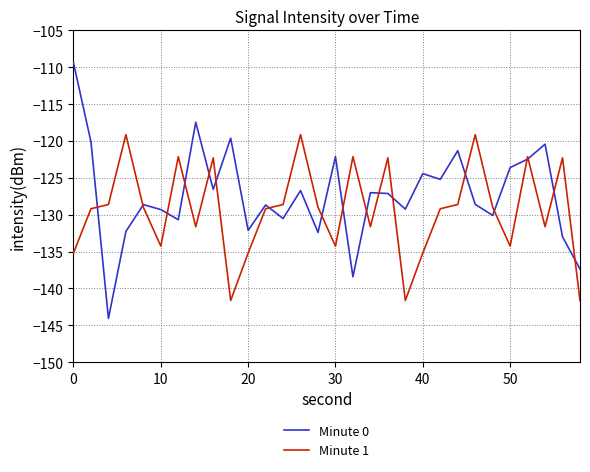

Does the chart display data point markers on the line(s)?

No